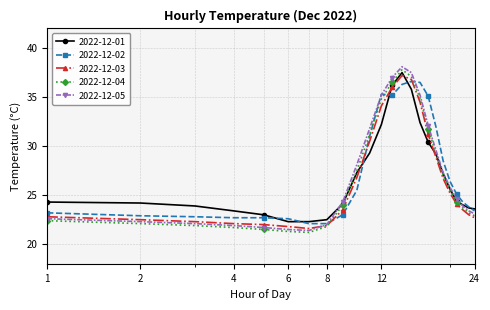

True or false: 2022-12-01 has more than 2 interior local peaks.

False